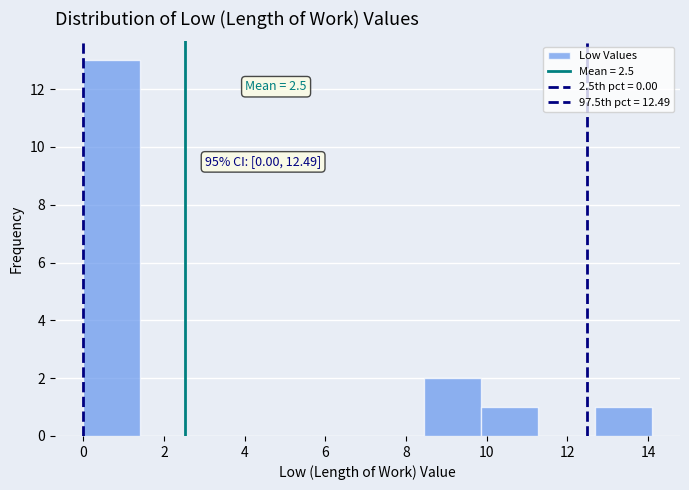

Which range on the x-axis has the tallest bar?

0.0 to 1.4